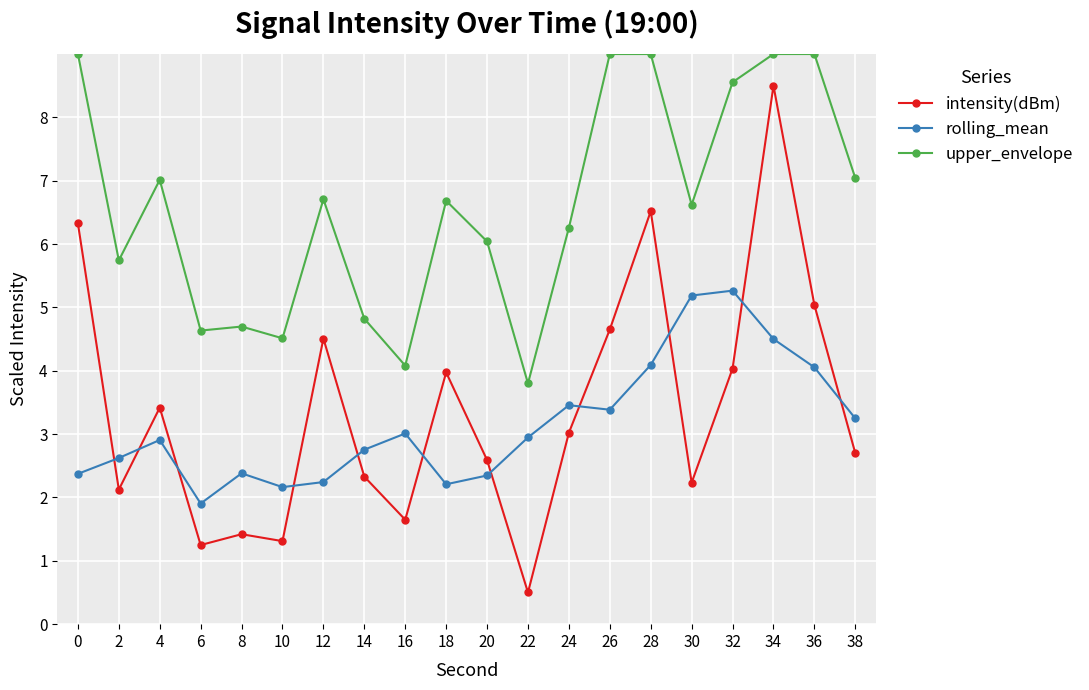

At how many categories does at least one series exceed 8?

6